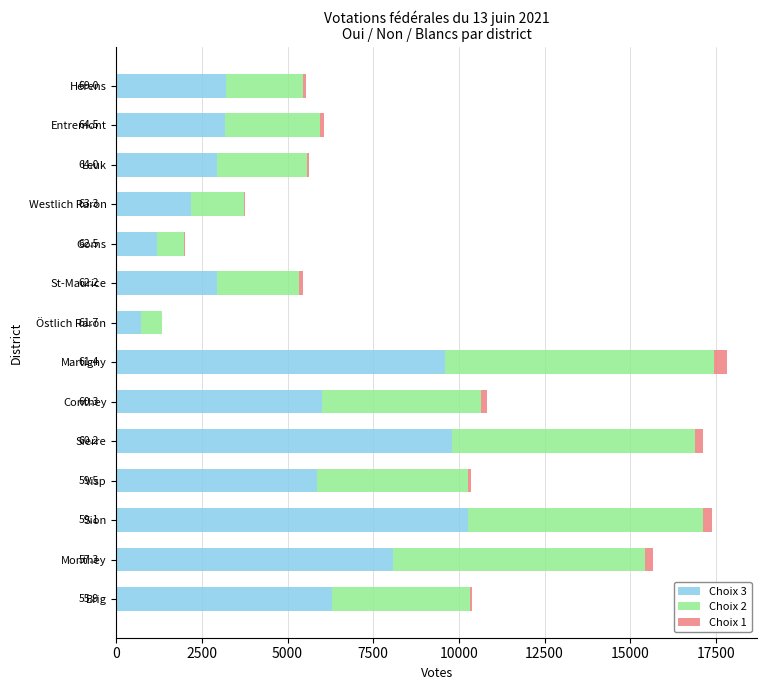

The Choix 3 series shows 5996 at Conthey. True or false?

True